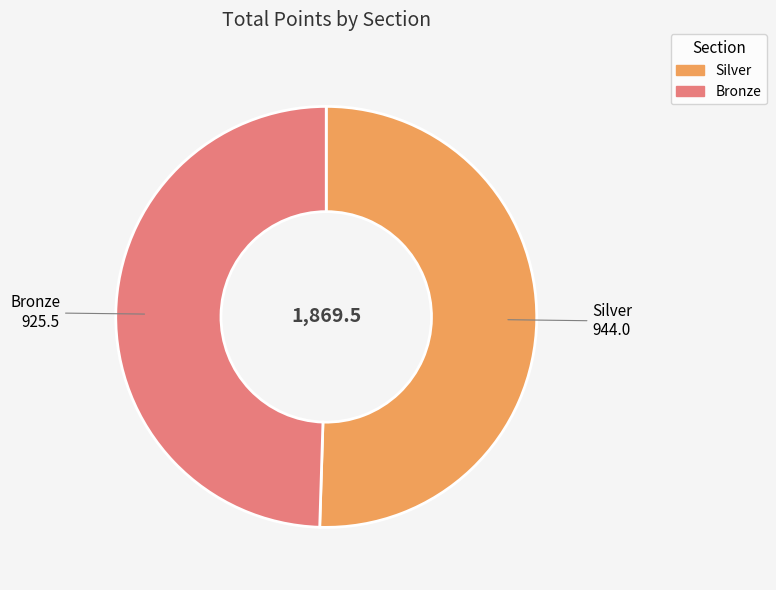

Does any single category account for the majority?

Yes